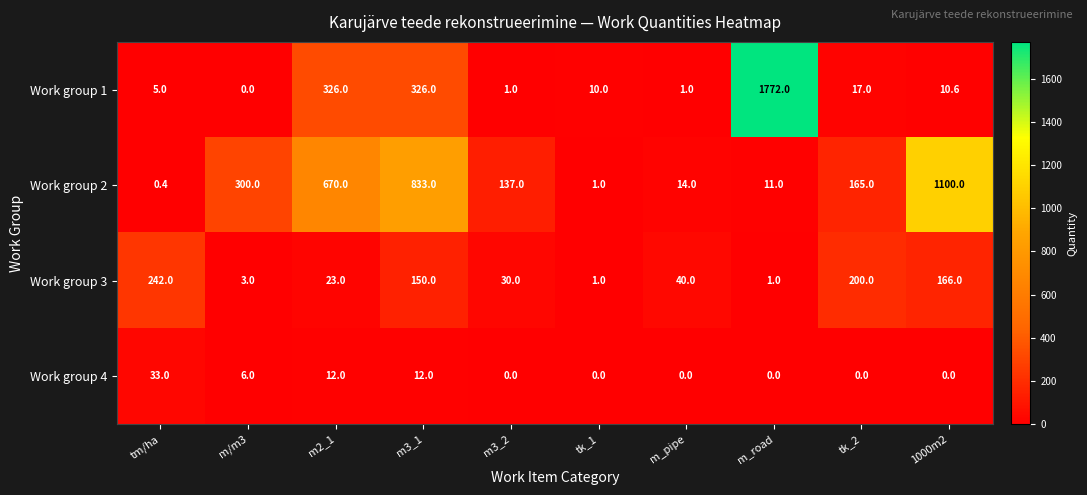

True or false: Work group 3 has a value of 1.0 at m_road.

True